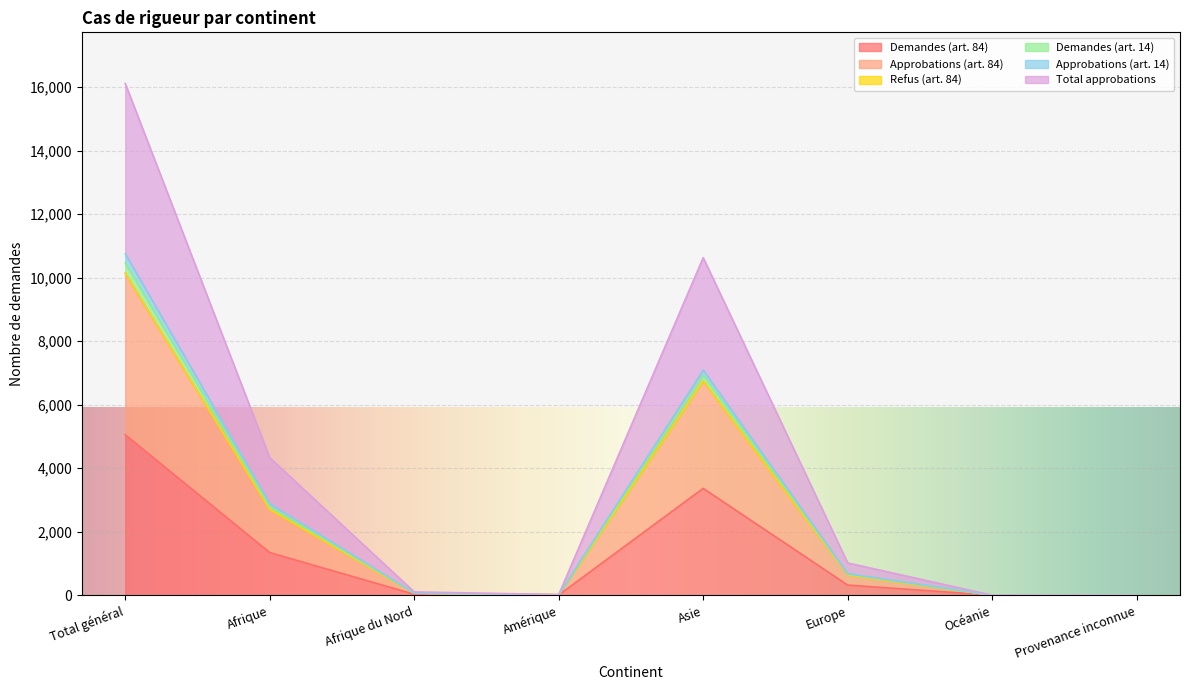

Which series changed the most between Afrique du Nord and Provenance inconnue?

Approbations (art. 14)